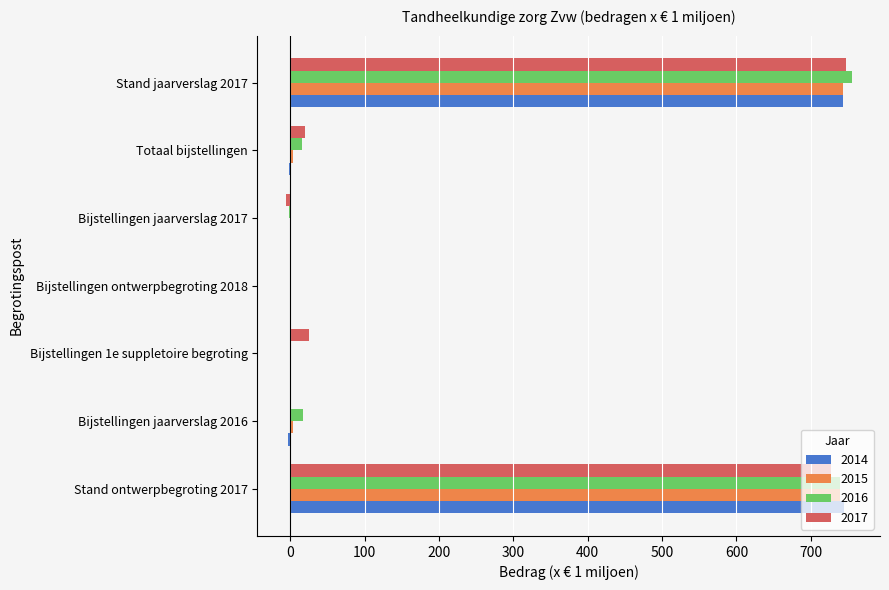

What is the sum of all 2014 values?

1483.6